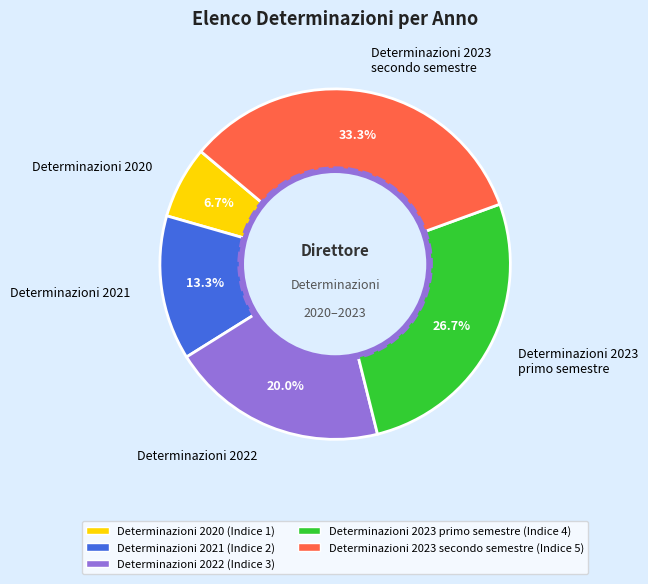

Is the sum of Determinazioni 2023 primo semestre and Determinazioni 2023 secondo semestre greater than half?

Yes